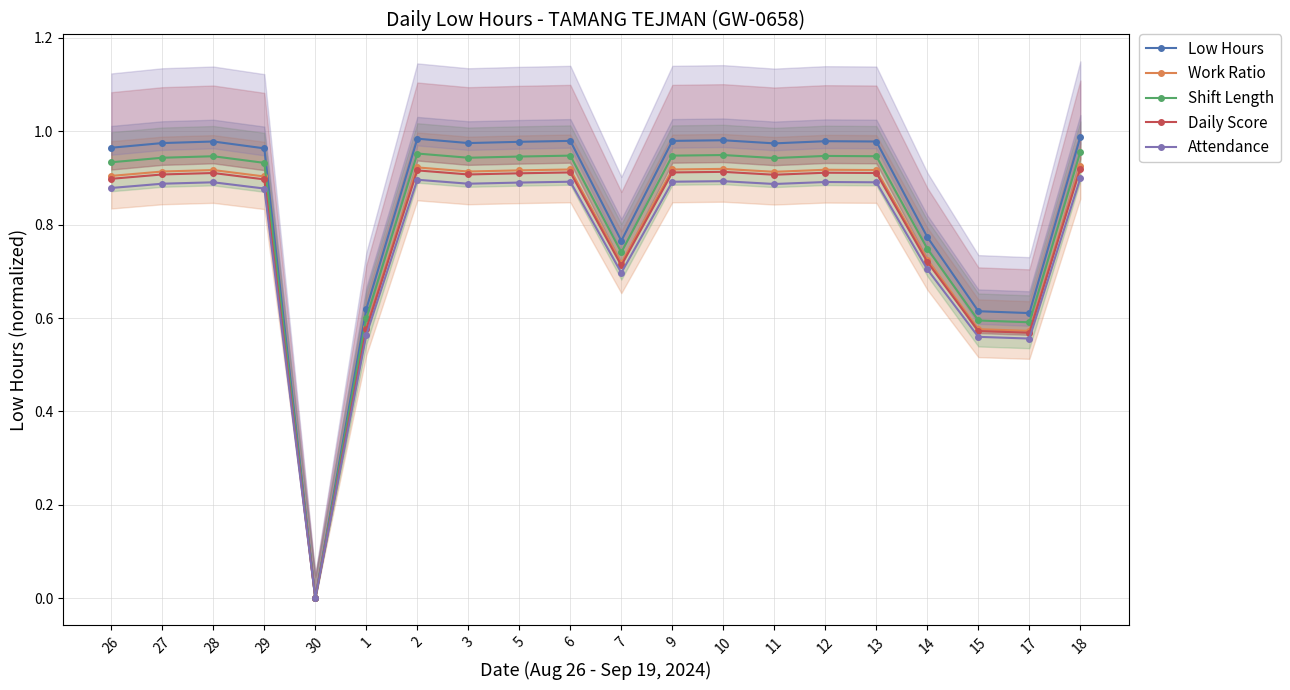

Reading left to right, what are all the values shown in this chart?

Low Hours: 1.0	1.0	1.0	1.0	0.0	0.6	1.0	1.0	1.0	1.0	0.8	1.0	1.0	1.0	1.0	1.0	0.8	0.6	0.6	1.0
Work Ratio: 0.9	0.9	0.9	0.9	0.0	0.6	0.9	0.9	0.9	0.9	0.7	0.9	0.9	0.9	0.9	0.9	0.7	0.6	0.6	0.9
Shift Length: 0.9	0.9	0.9	0.9	0.0	0.6	1.0	0.9	0.9	0.9	0.7	0.9	0.9	0.9	0.9	0.9	0.7	0.6	0.6	1.0
Daily Score: 0.9	0.9	0.9	0.9	0.0	0.6	0.9	0.9	0.9	0.9	0.7	0.9	0.9	0.9	0.9	0.9	0.7	0.6	0.6	0.9
Attendance: 0.9	0.9	0.9	0.9	0.0	0.6	0.9	0.9	0.9	0.9	0.7	0.9	0.9	0.9	0.9	0.9	0.7	0.6	0.6	0.9